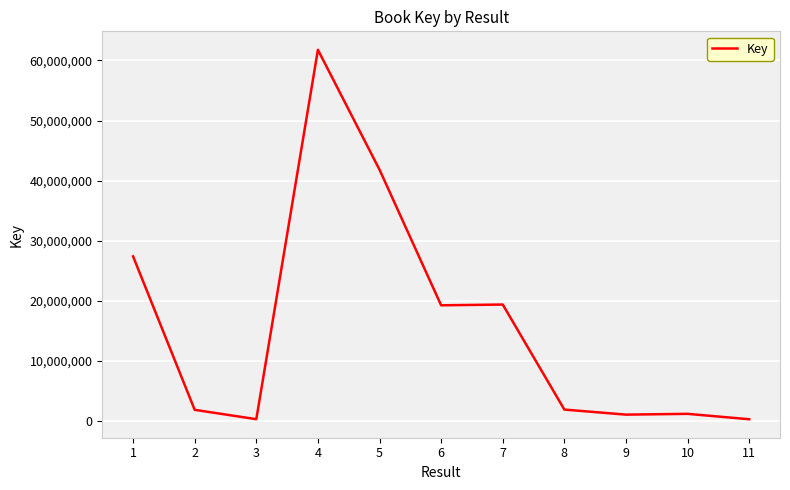

What is the average value?

16044641